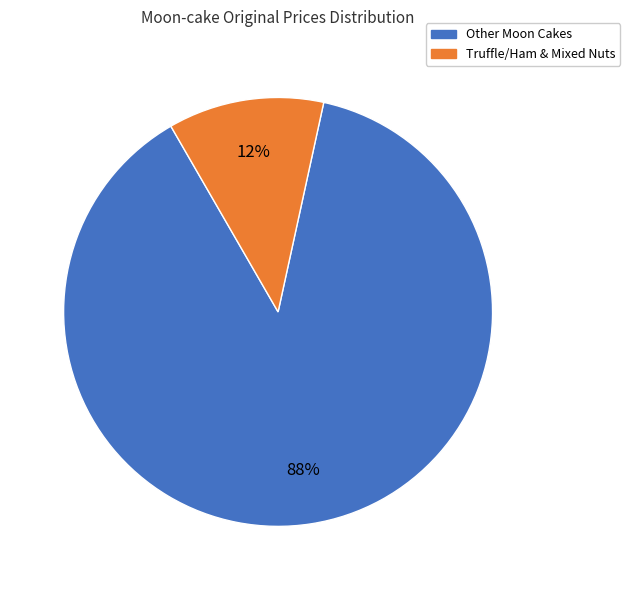

To the nearest percent, what is the difference between the largest and smallest slice percentages?

76%